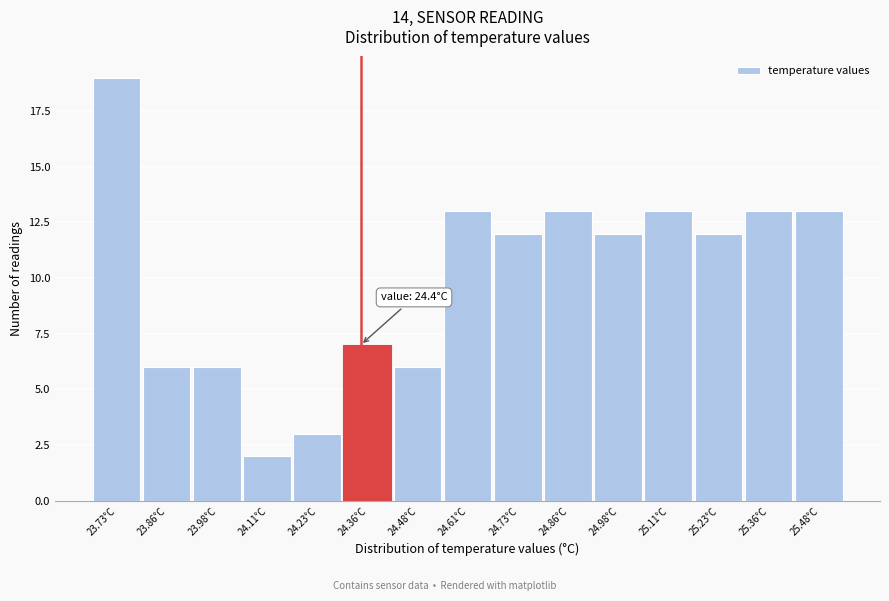

Reading left to right, transcribe all the data shown in this chart.

23.73°C=19	23.86°C=6	23.98°C=6	24.11°C=2	24.23°C=3	24.36°C=7	24.48°C=6	24.61°C=13	24.73°C=12	24.86°C=13	24.98°C=12	25.11°C=13	25.23°C=12	25.36°C=13	25.48°C=13